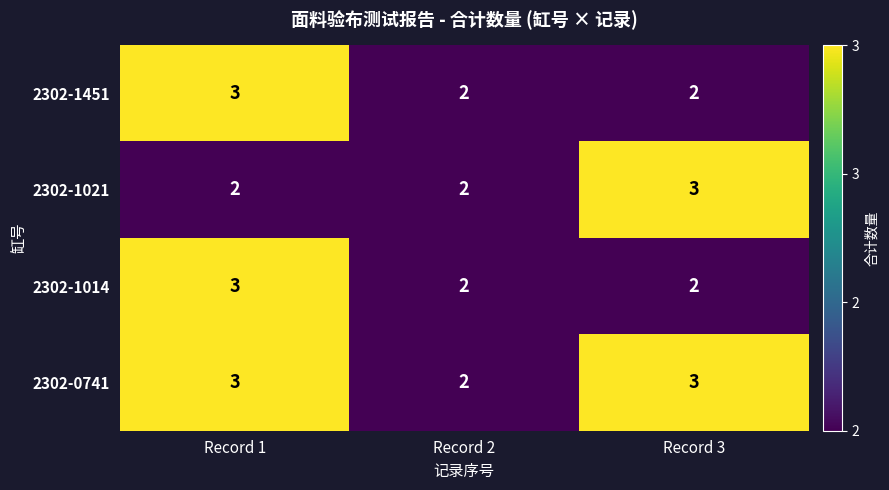

At which label does 2302-0741 reach its minimum?

Record 2